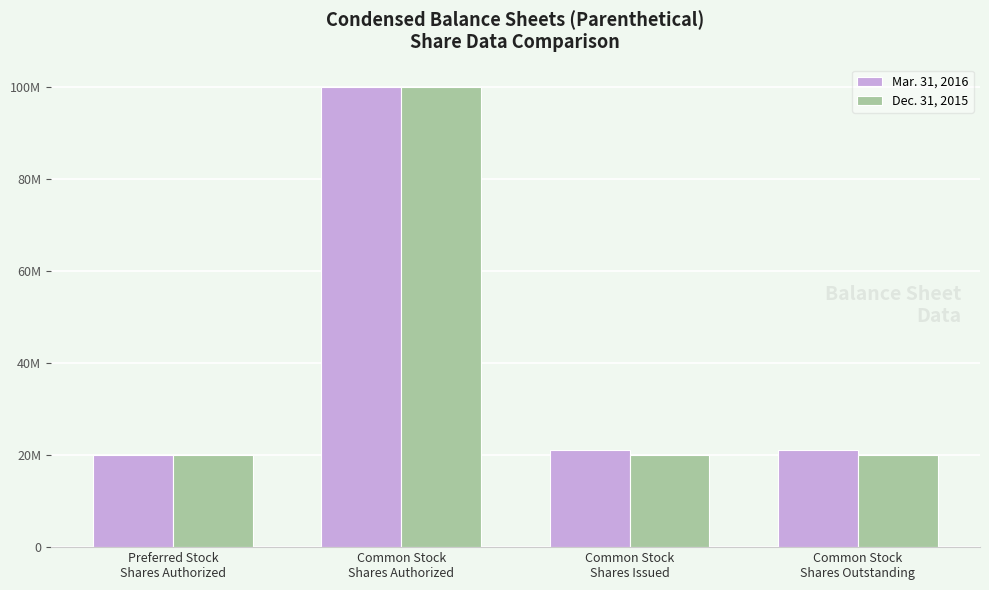

What is the total value across all series at Common Stock
Shares Outstanding?

41222000